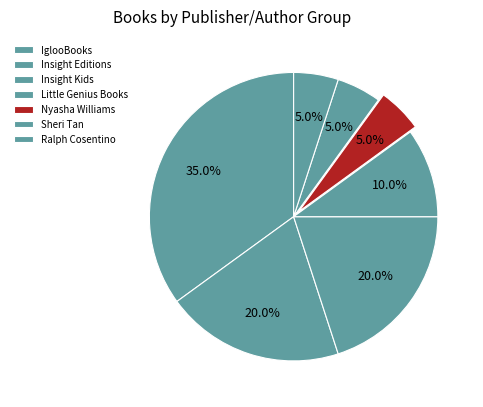

Does Little Genius Books account for over 50% of the chart?

No